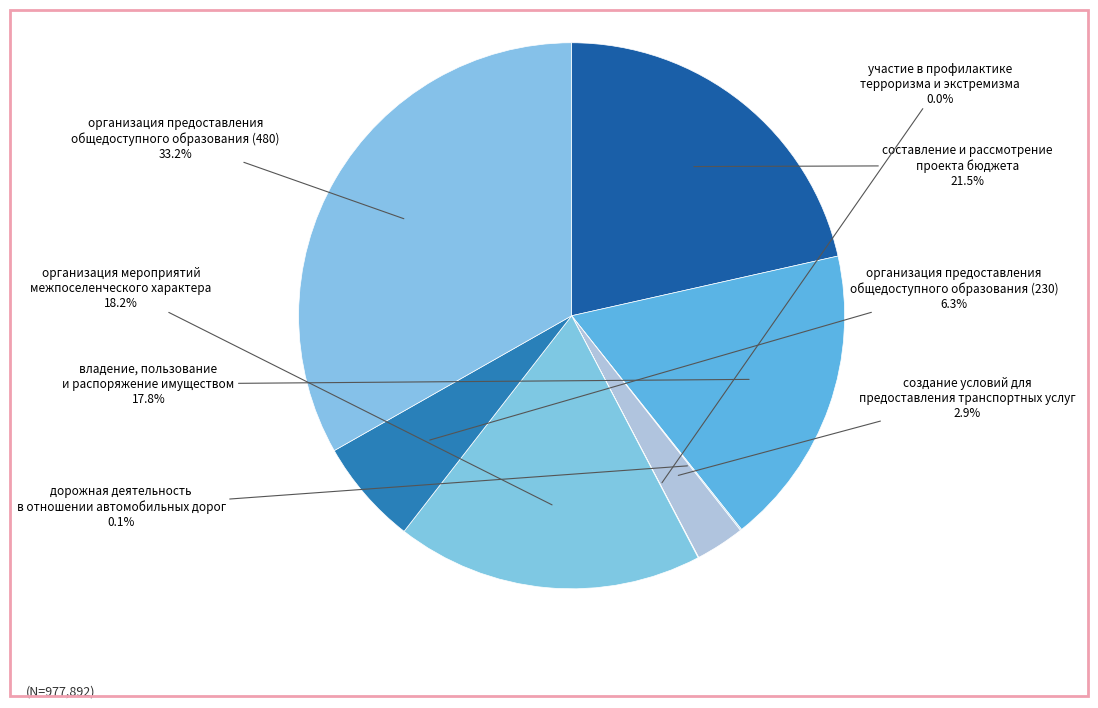

How many slices are in this pie chart?

8